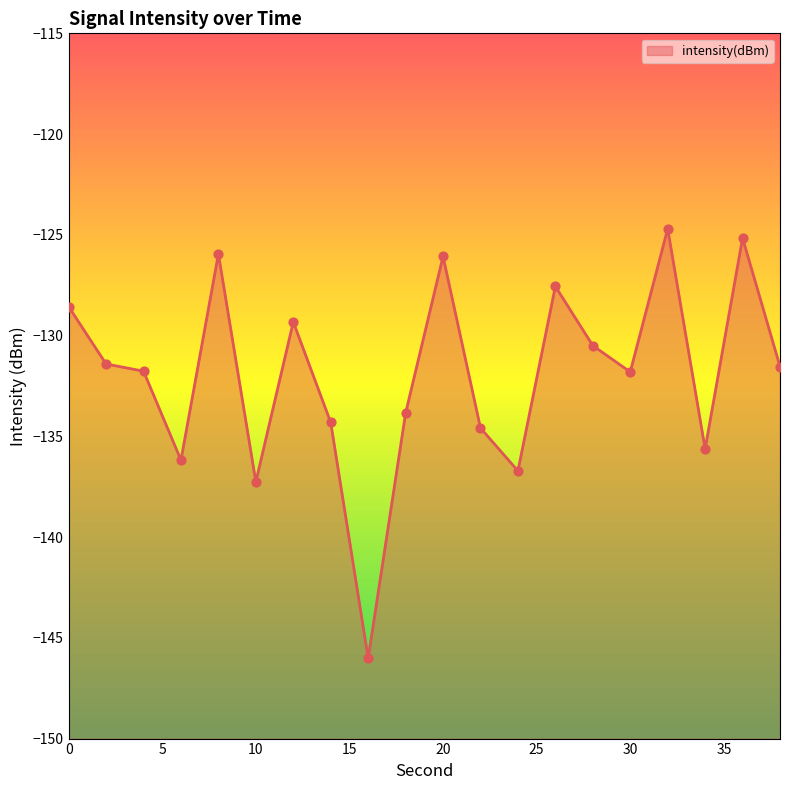

What is the change in value from 0 to 26?

+1.0